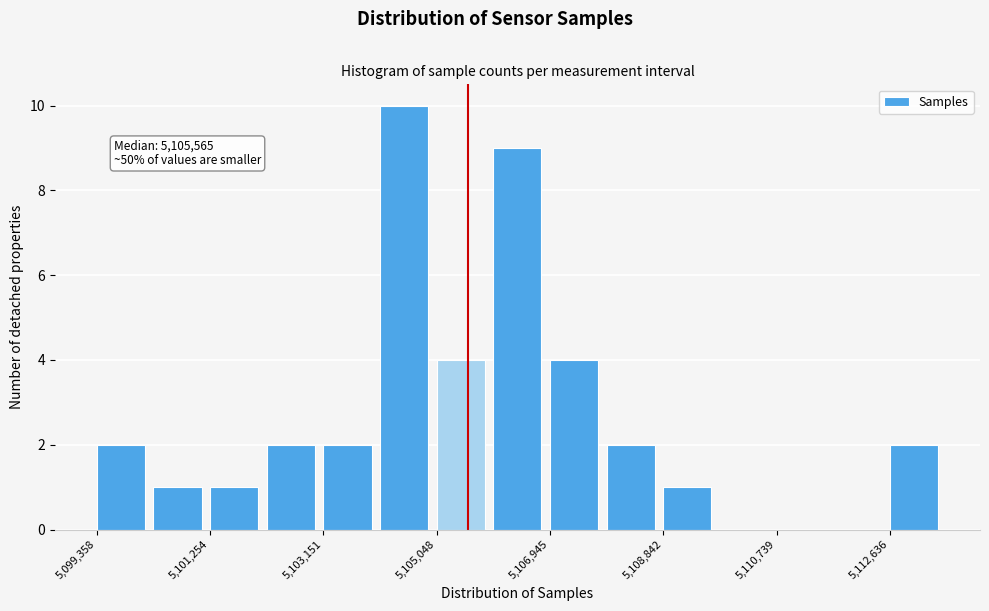

Over which range of the x-axis is the bar tallest?

5104200 to 5105000